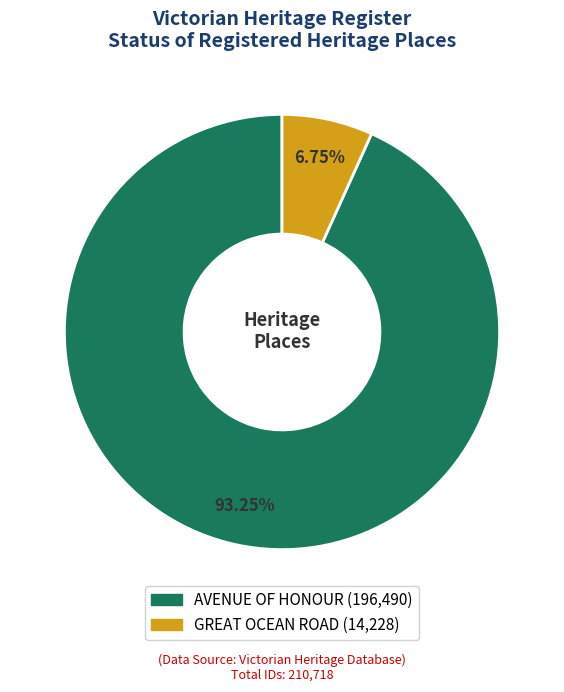

Is there a majority slice in this chart?

Yes